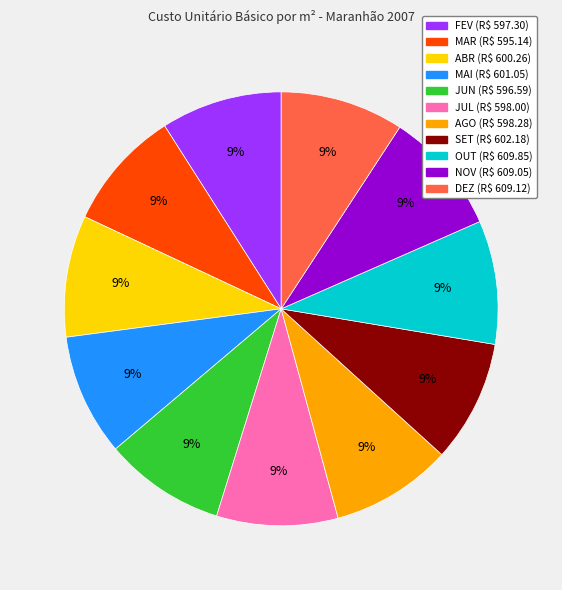

Does NOV account for over 50% of the chart?

No